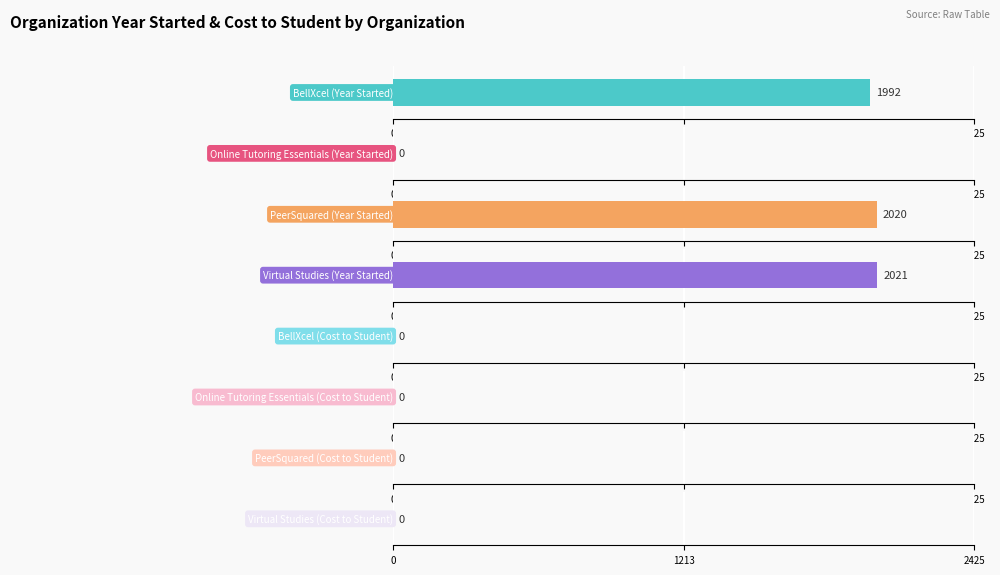

Is it true that Year Started equals 0 at Online Tutoring Essentials?

True